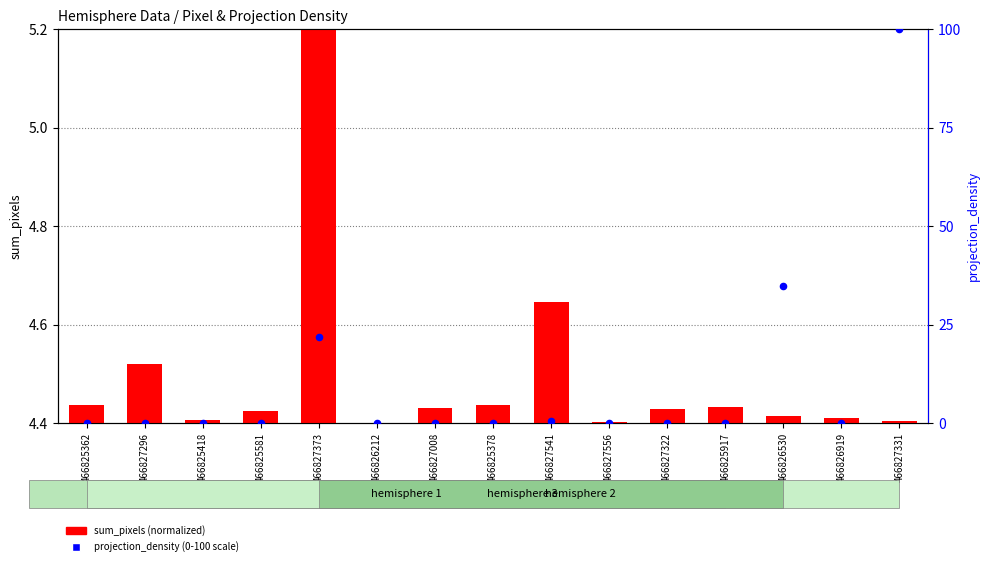

Is the value of sum_pixels (normalized) at 466825362 greater than the value of projection_density (scaled 0-100) at 466826919?

Yes